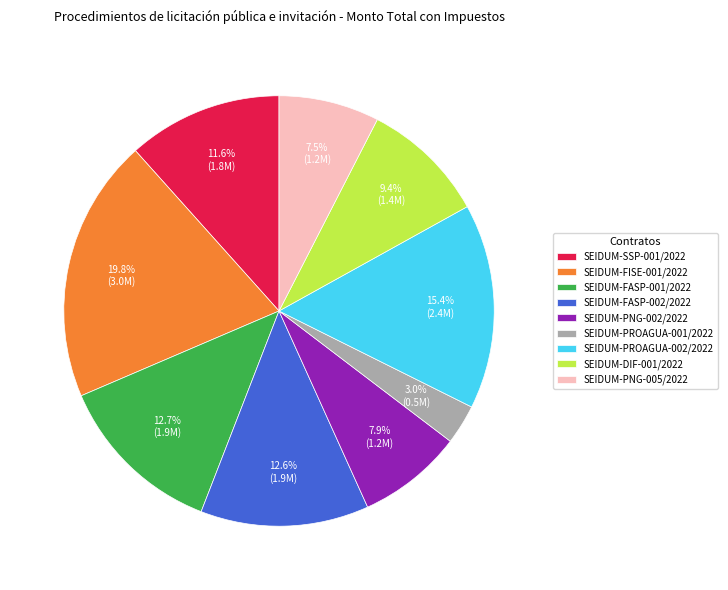

To the nearest percent, what is the combined percentage of SEIDUM-SSP-001/2022 and SEIDUM-FISE-001/2022?

31%